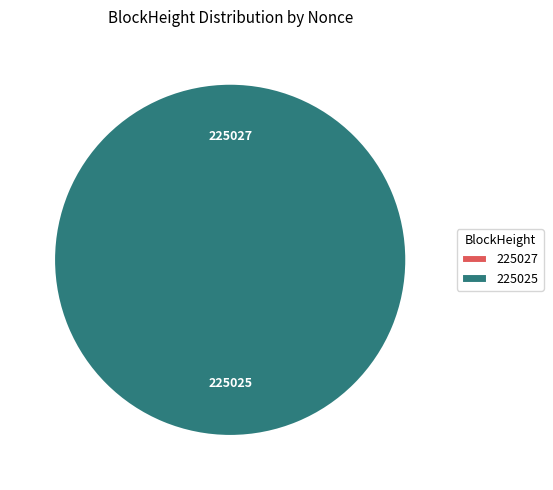

Rank the categories by value from lowest to highest.

225027, 225025